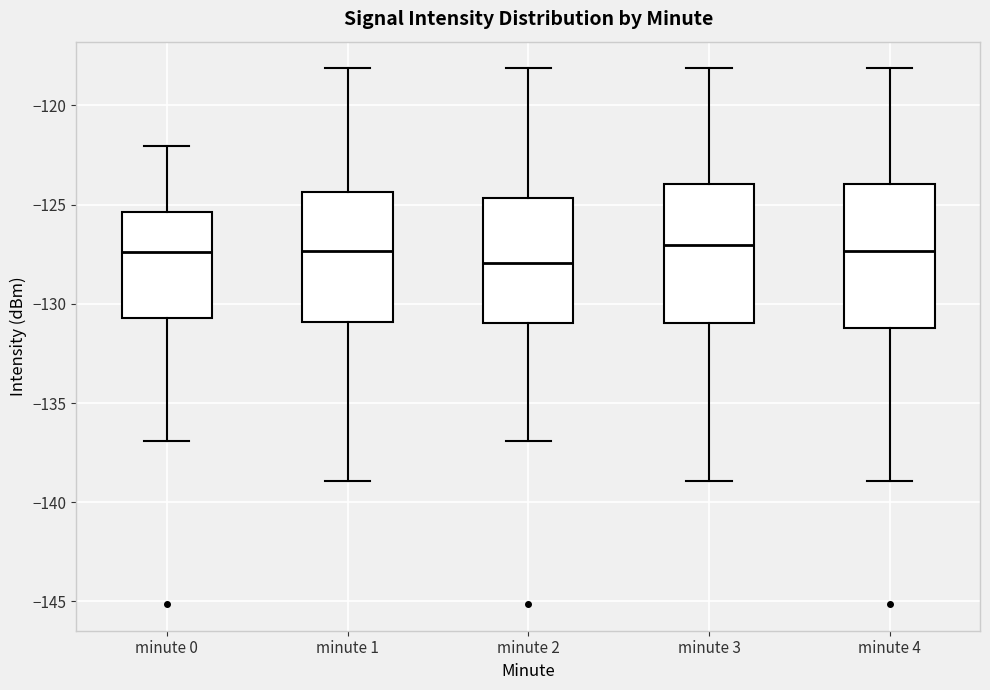

Reading left to right, transcribe this box plot: for each box, give where its median line is, the range the box spans, and where its two whiskers end, as read against the y-axis. The values are not printed on the chart, so give them approximately, as read against the axis.

minute 0: median -127.5, box -130.5 to -125.5, whiskers -137.0 to -122.0
minute 1: median -127.5, box -131.0 to -124.5, whiskers -139.0 to -118.0
minute 2: median -128.0, box -131.0 to -124.5, whiskers -137.0 to -118.0
minute 3: median -127.0, box -131.0 to -124.0, whiskers -139.0 to -118.0
minute 4: median -127.5, box -131.0 to -124.0, whiskers -139.0 to -118.0